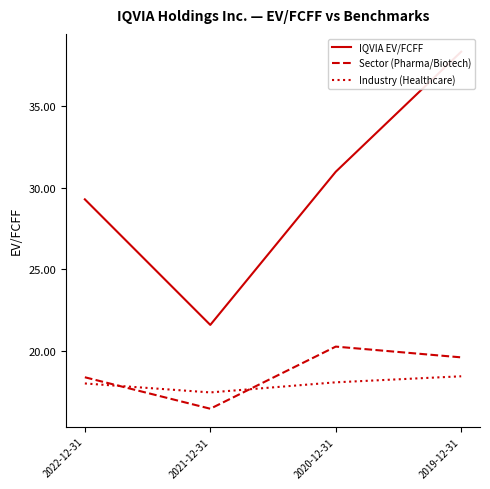

What position from the left is 2020-12-31?

3